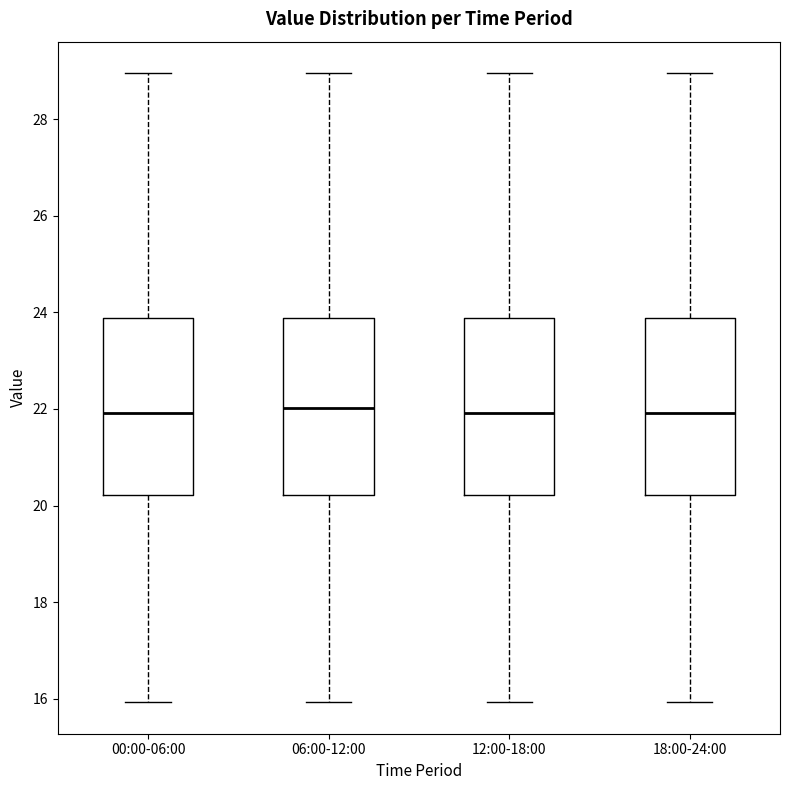

Where does the lower whisker of the box for 00:00-06:00 end on the y-axis? The values are not printed on the chart, so give them approximately, as read against the axis.

16.0